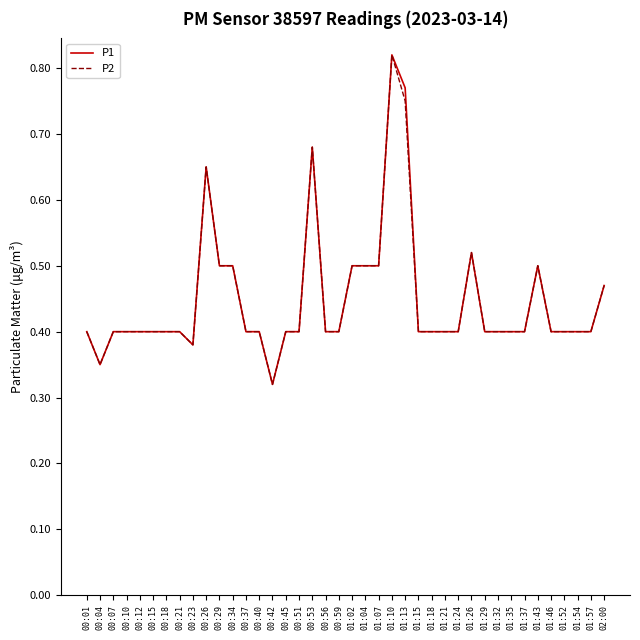

True or false: P1 has a value of 0.6 at 01:54.

False